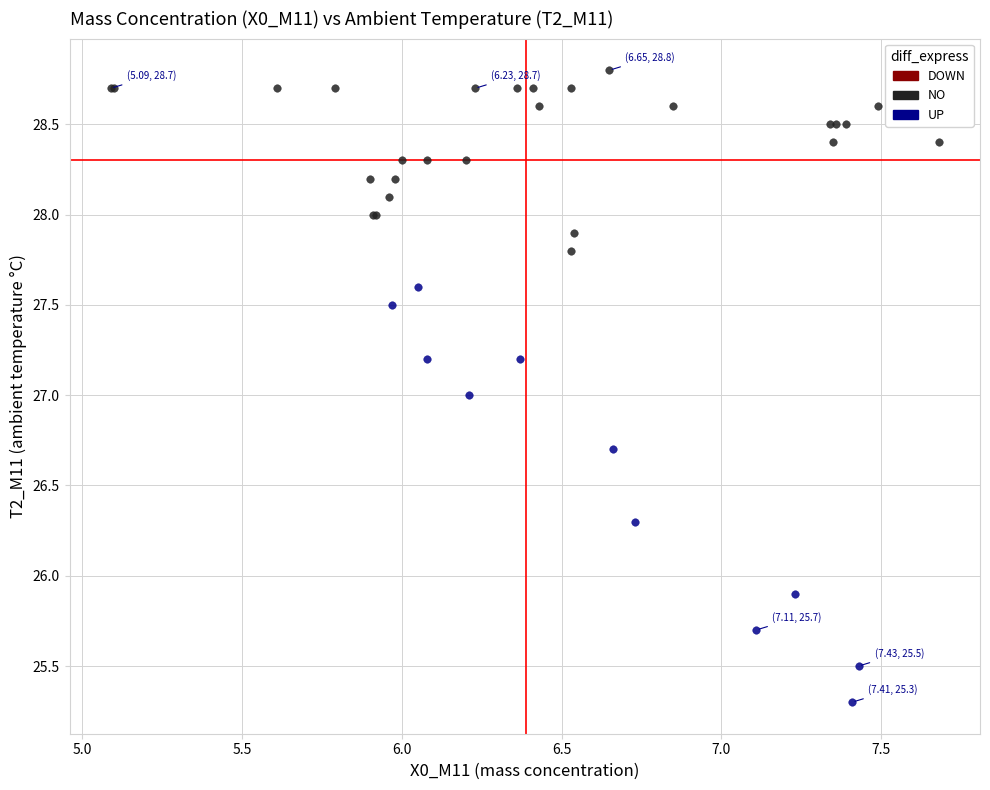

Which series contains the highest Y value?

NO